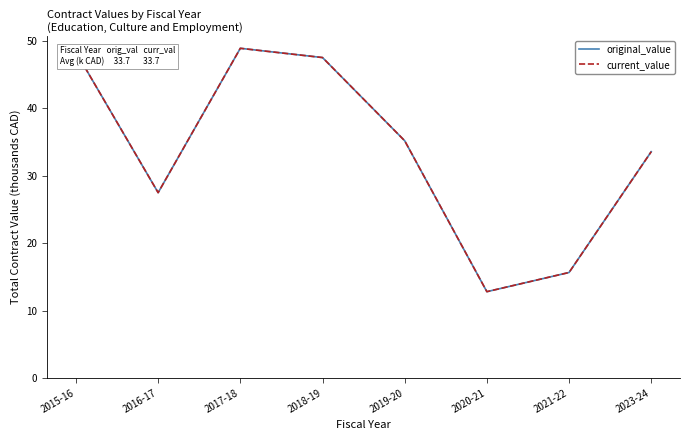

What is the average value of the current_value series?

33.7